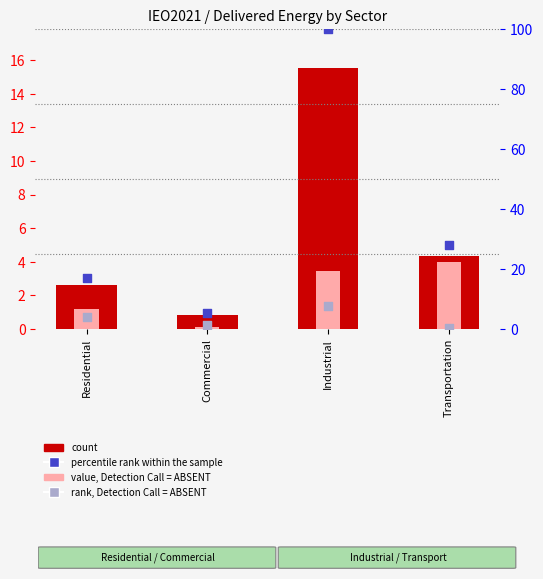

What is the total value across all series at Commercial?

7.9